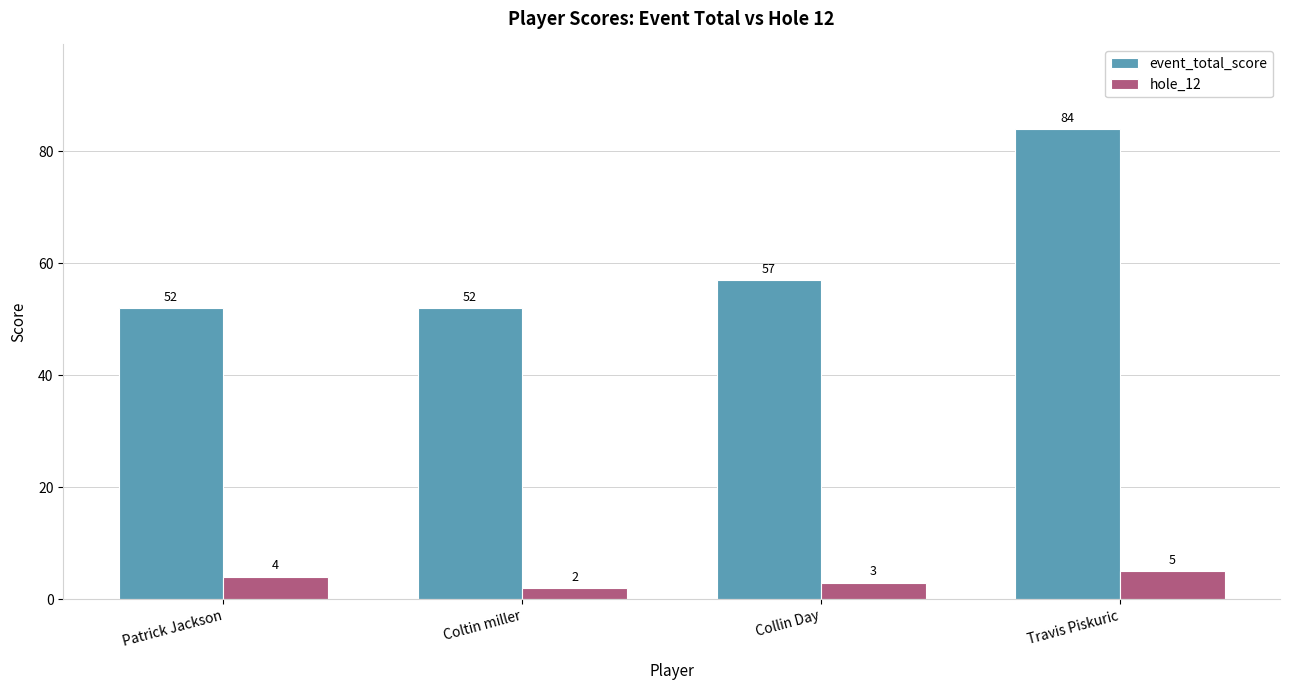

What is the smallest value displayed?

2